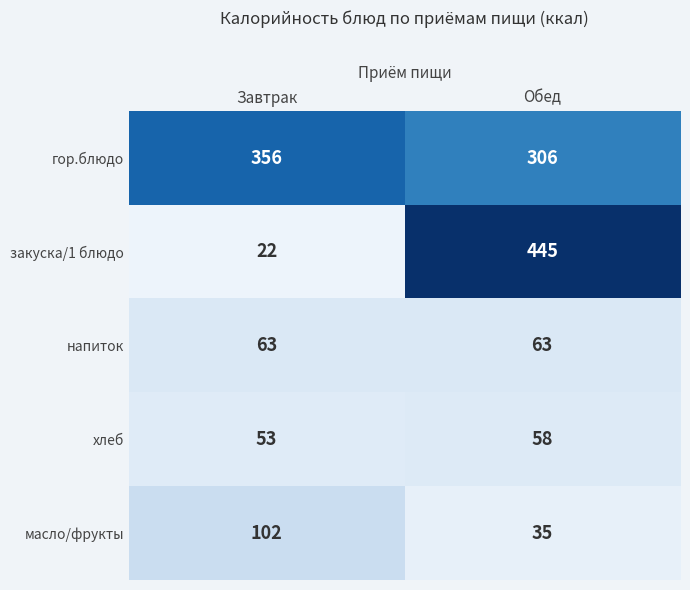

At which label is хлеб closest to 55?

Завтрак